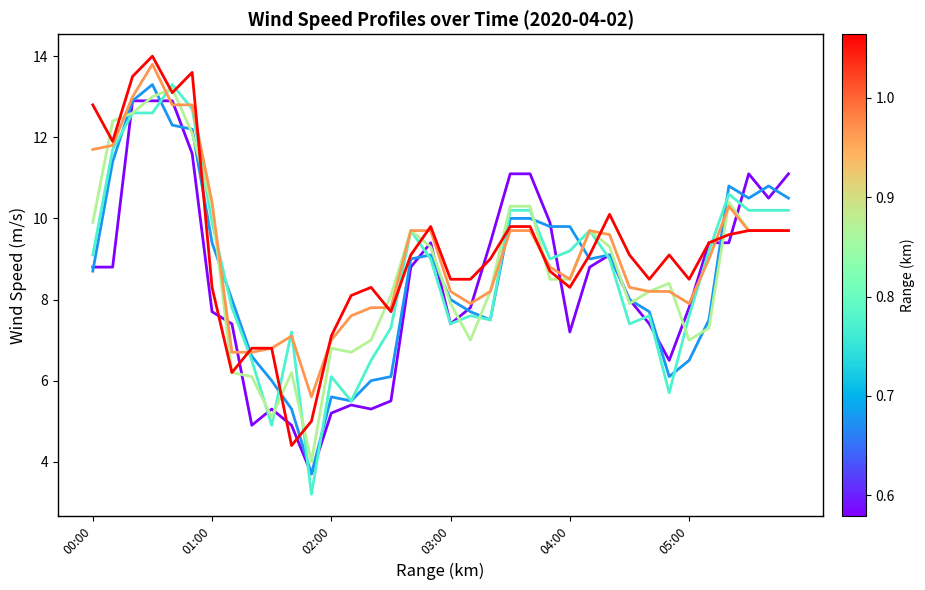

What is the minimum value shown in the chart?

3.2